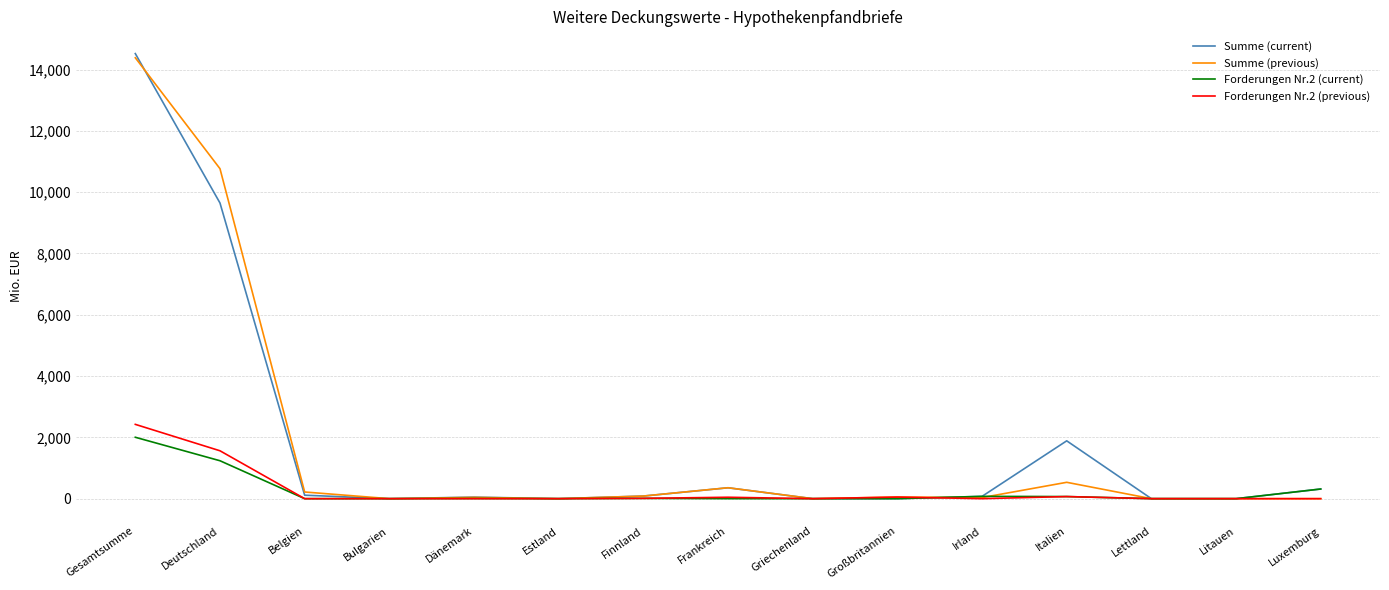

Which series changed the most between Frankreich and Litauen?

Summe (previous)